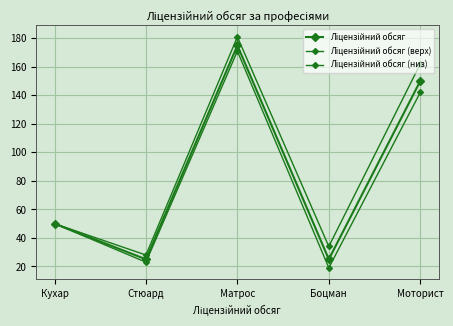

How many lines are shown in the chart?

3